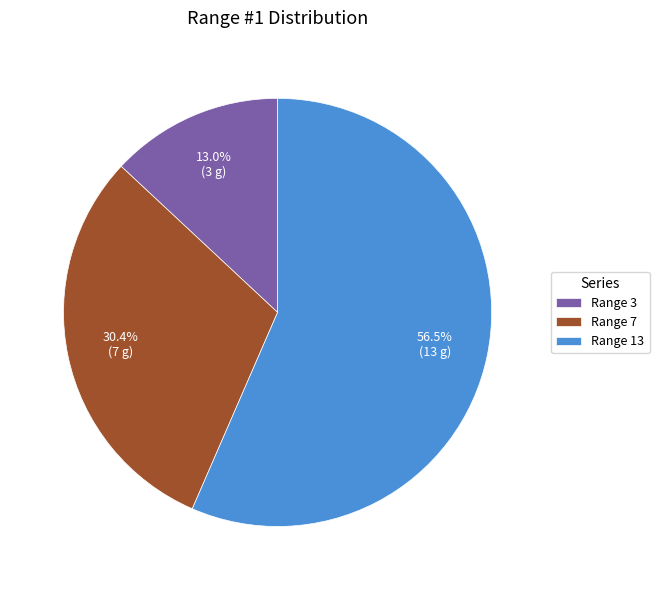

Which category has the biggest portion of the pie?

Range 13